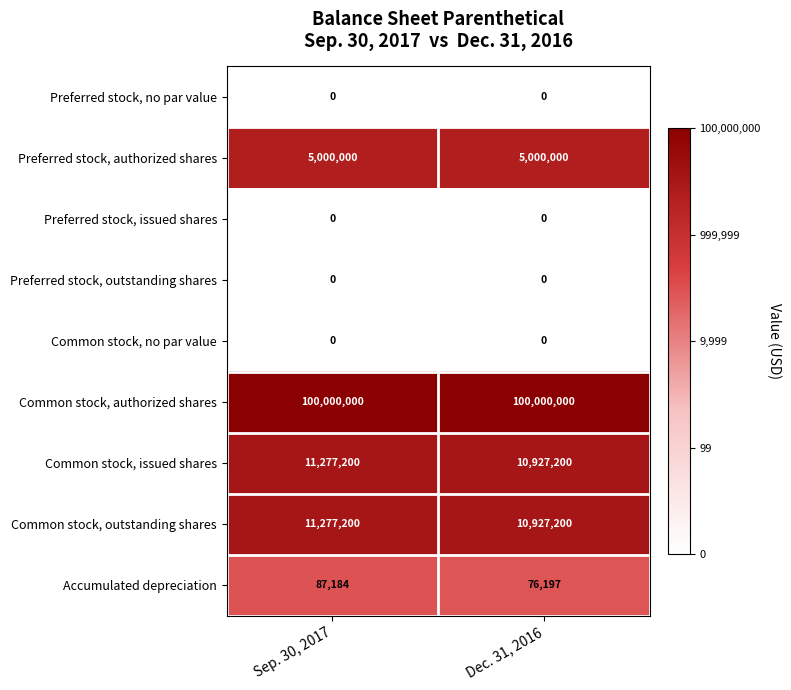

List the labels in order of Accumulated depreciation value, largest first.

Sep. 30, 2017, Dec. 31, 2016